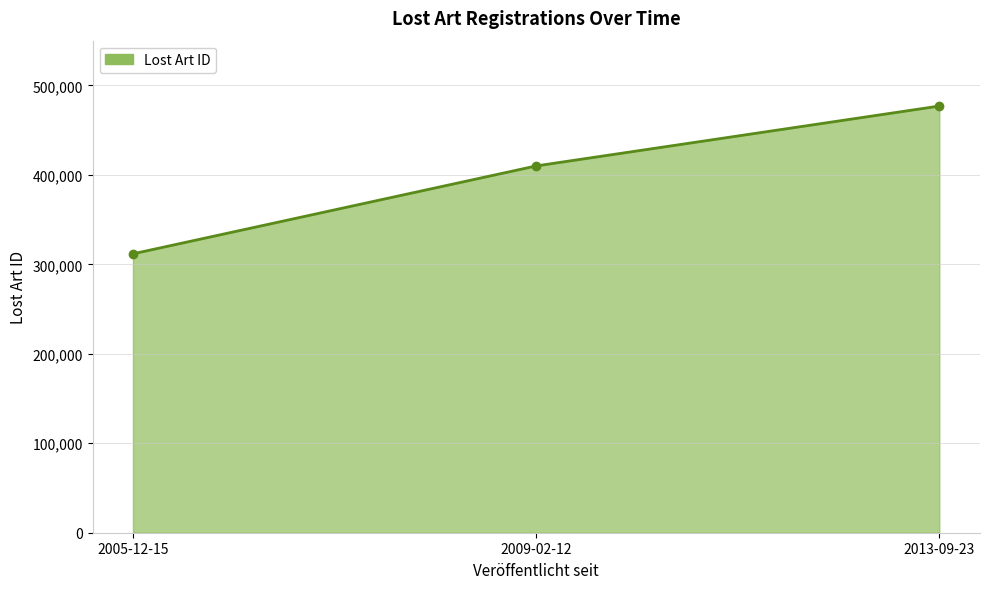

Which has a higher value, 2005-12-15 or 2009-02-12?

2009-02-12